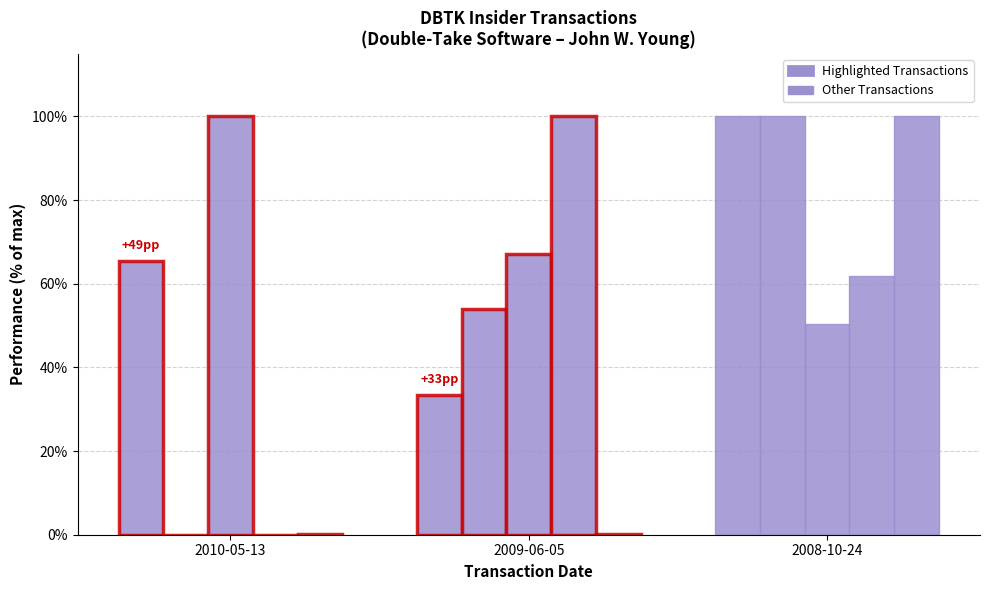

The value of Pct Change Shares at 2009-06-05 is 0.1. True or false?

True